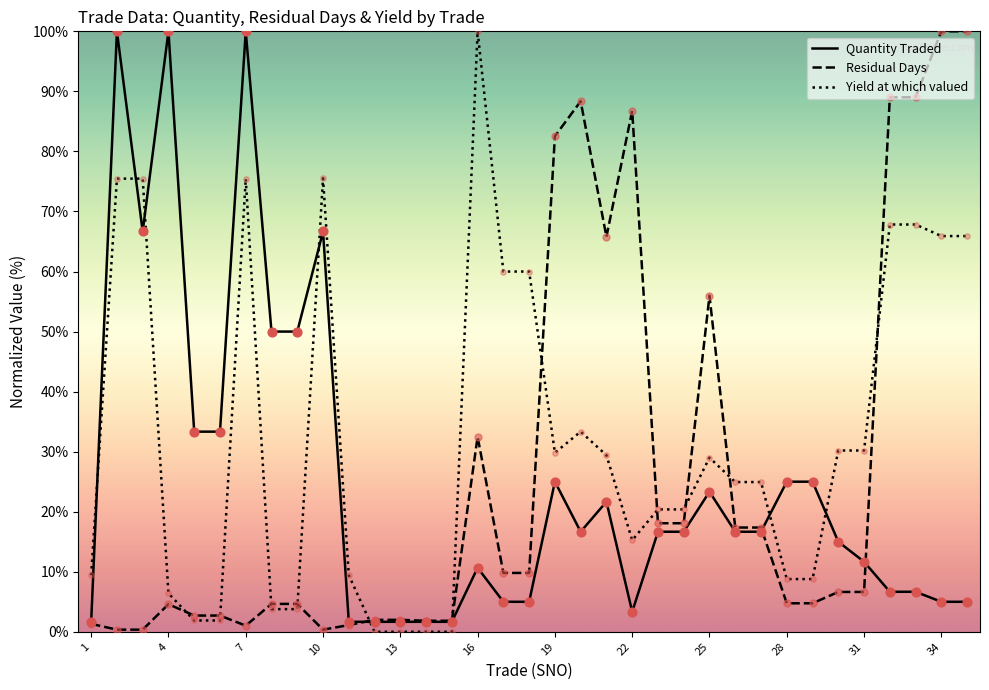

Which series has the largest total across all categories?

Yield at which valued